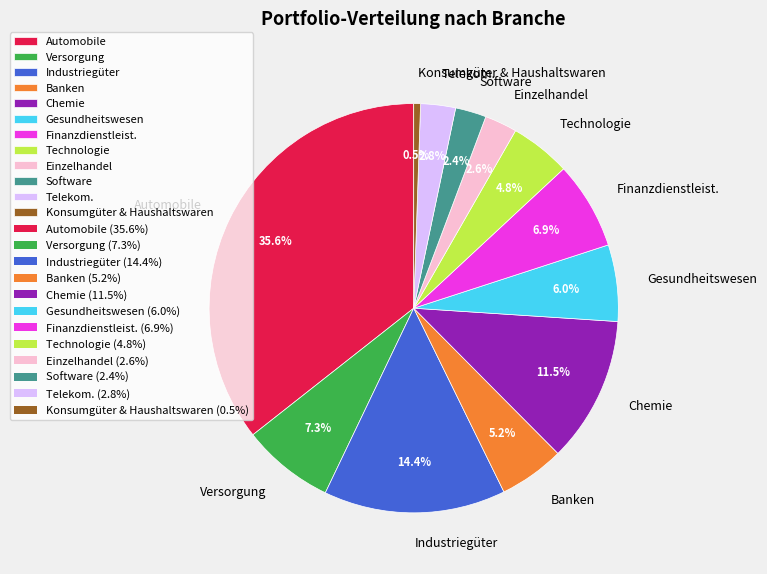

To the nearest percent, what is the difference between the largest and smallest slice percentages?

35%